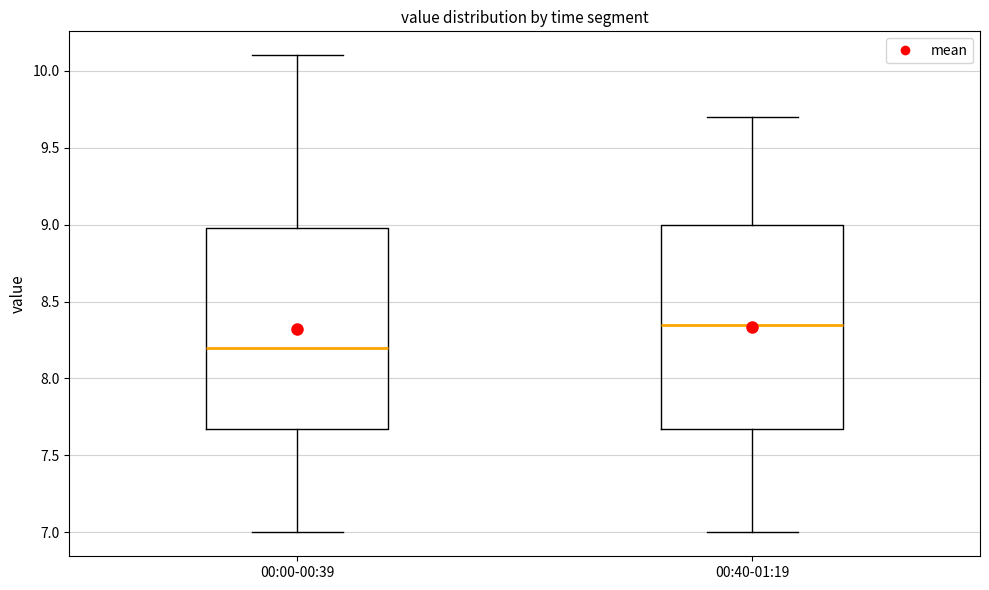

Reading left to right, transcribe this box plot: for each box, give where its median line is, the range the box spans, and where its two whiskers end, as read against the y-axis. The values are not printed on the chart, so give them approximately, as read against the axis.

00:00-00:39: median 8.20, box 7.70 to 9.00, whiskers 7.00 to 10.10
00:40-01:19: median 8.35, box 7.70 to 9.00, whiskers 7.00 to 9.70